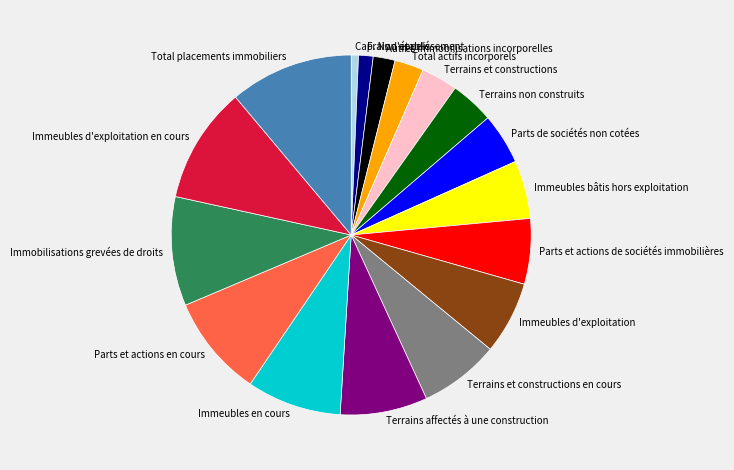

Count the number of slices in the pie.

17